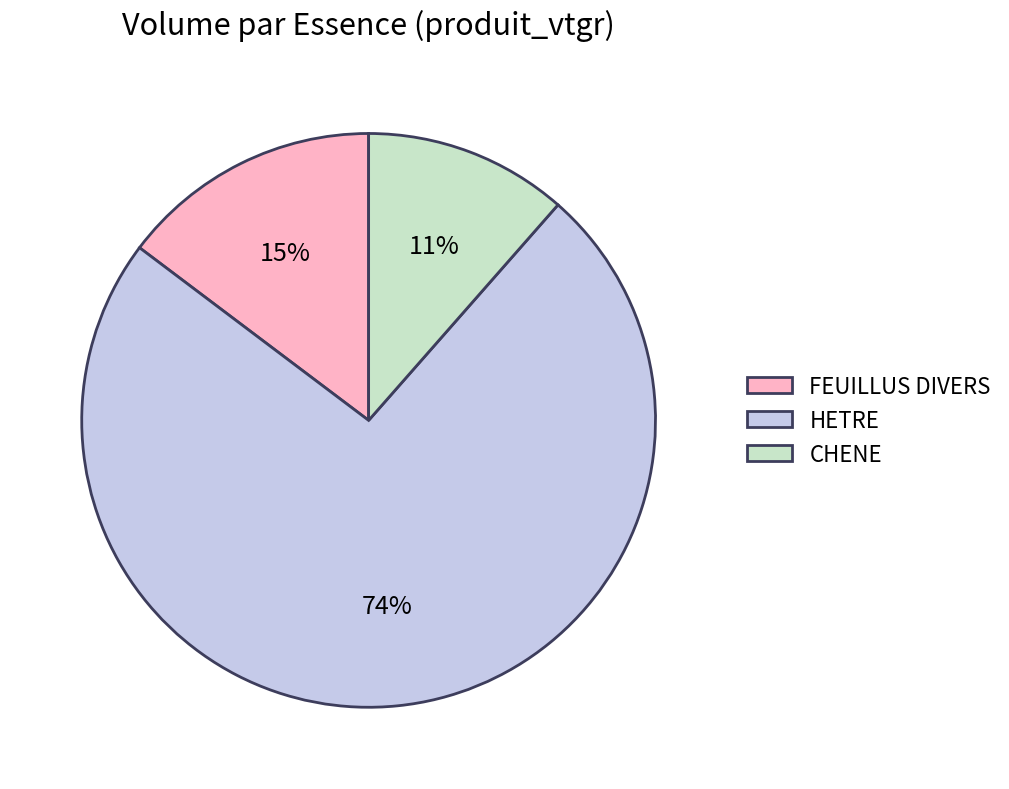

Is there a majority slice in this chart?

Yes